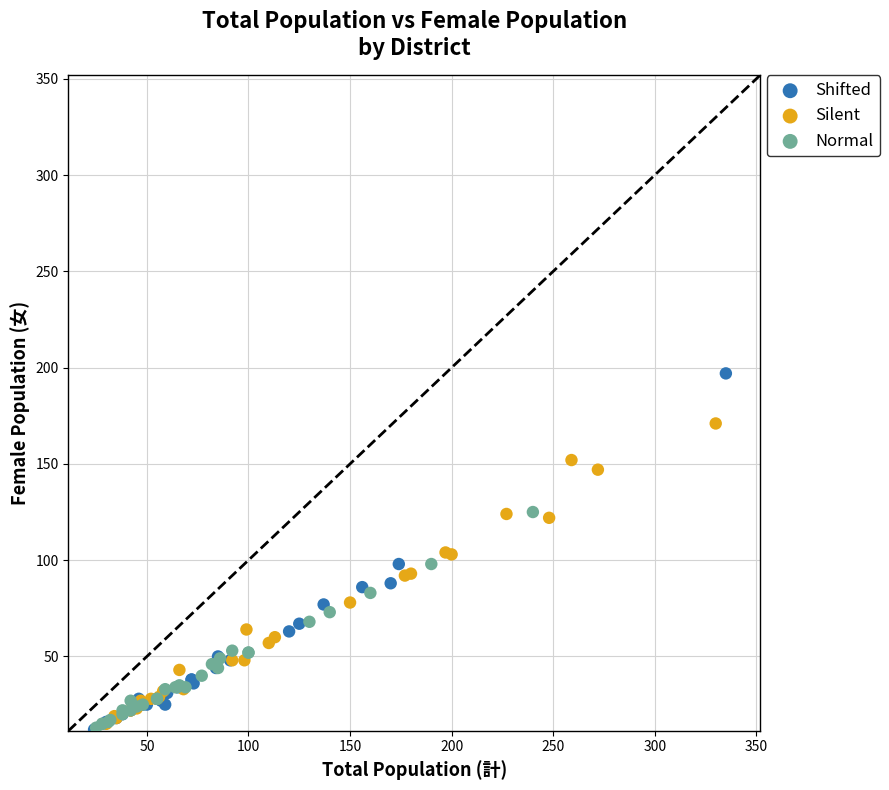

Which series reaches the maximum Y coordinate?

Shifted